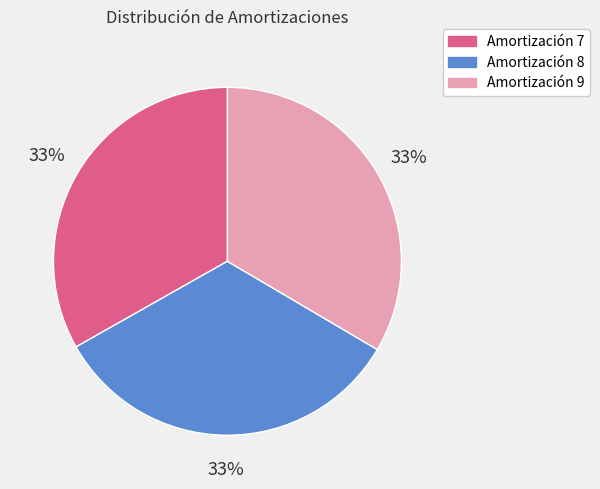

How many slices are in this pie chart?

3